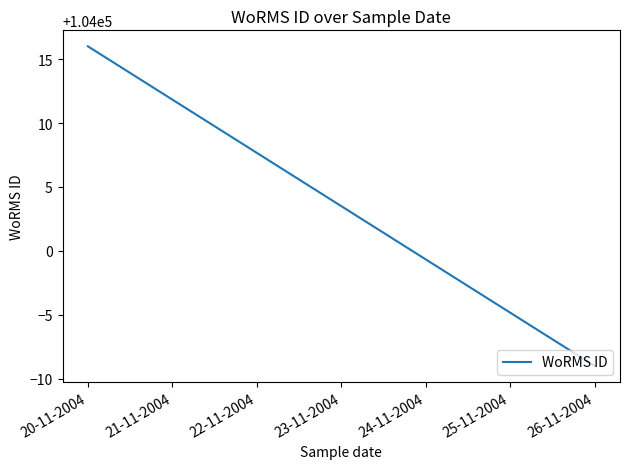

How many values are between 103991 and 104016?

3